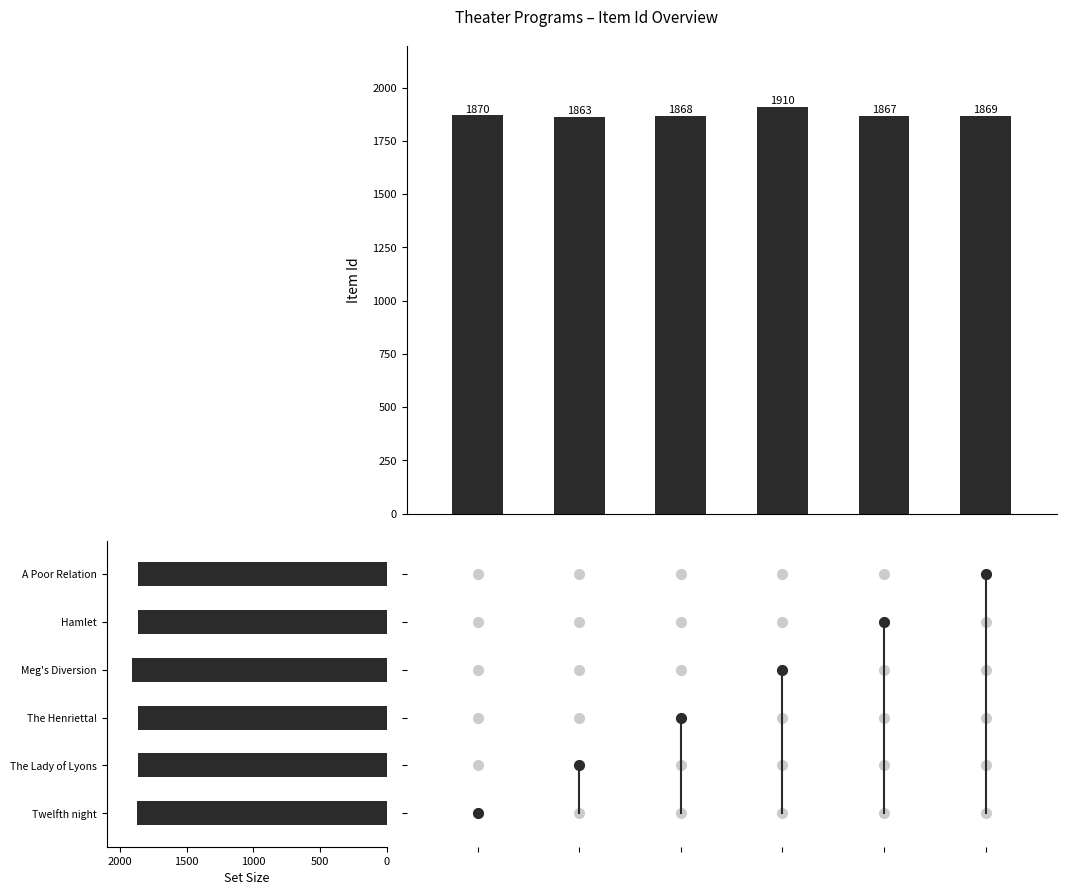

Is it true that Item Id equals 978 at 2000?

False